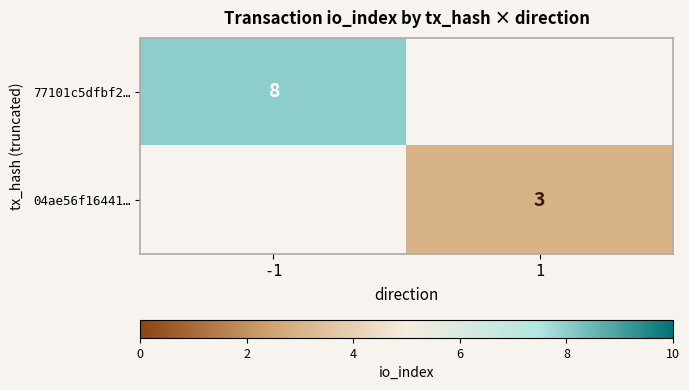

True or false: 04ae56f16441… has a value of 5 at 1.

False